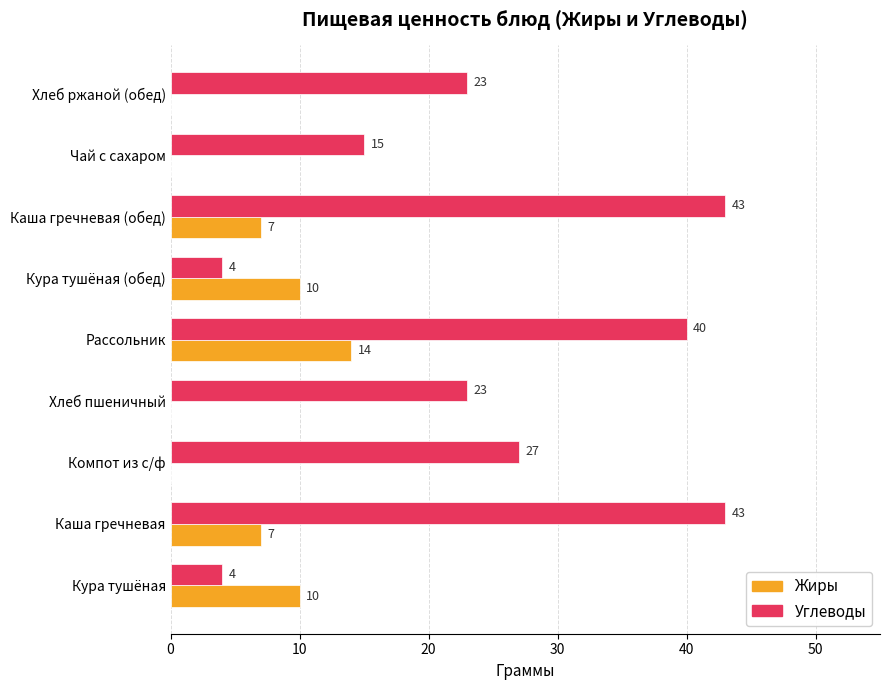

What is the sum of all Жиры values?

48